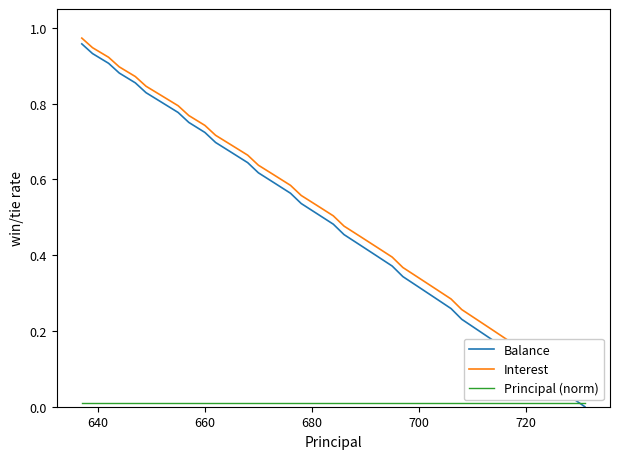

What is the difference between the second highest and second lowest values in the Balance series?

0.9